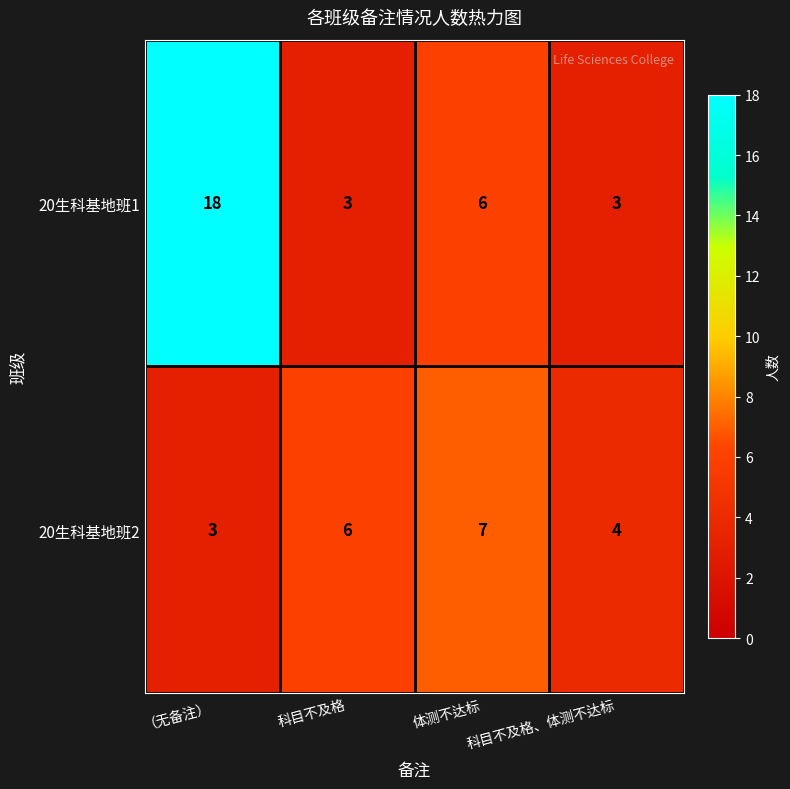

Which series has the largest total across all categories?

20生科基地班1